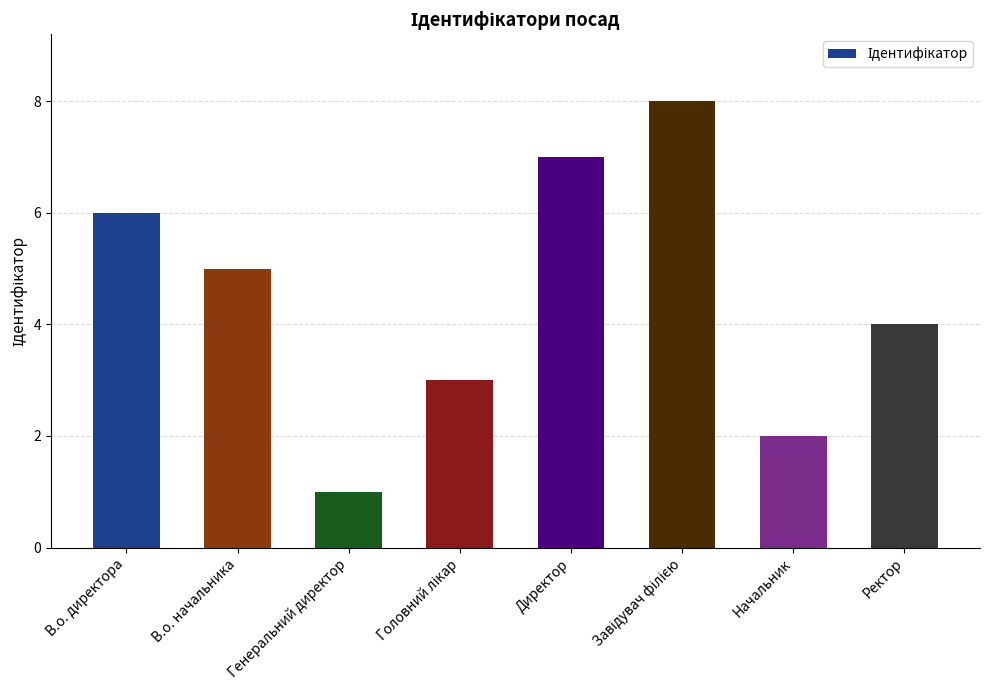

Reading left to right, extract all data points from this chart.

6	5	1	3	7	8	2	4